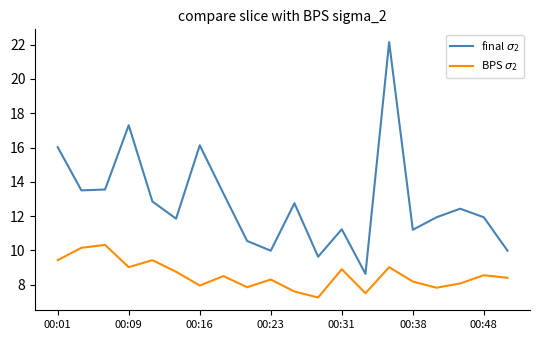

Does the chart have visible grid lines?

No